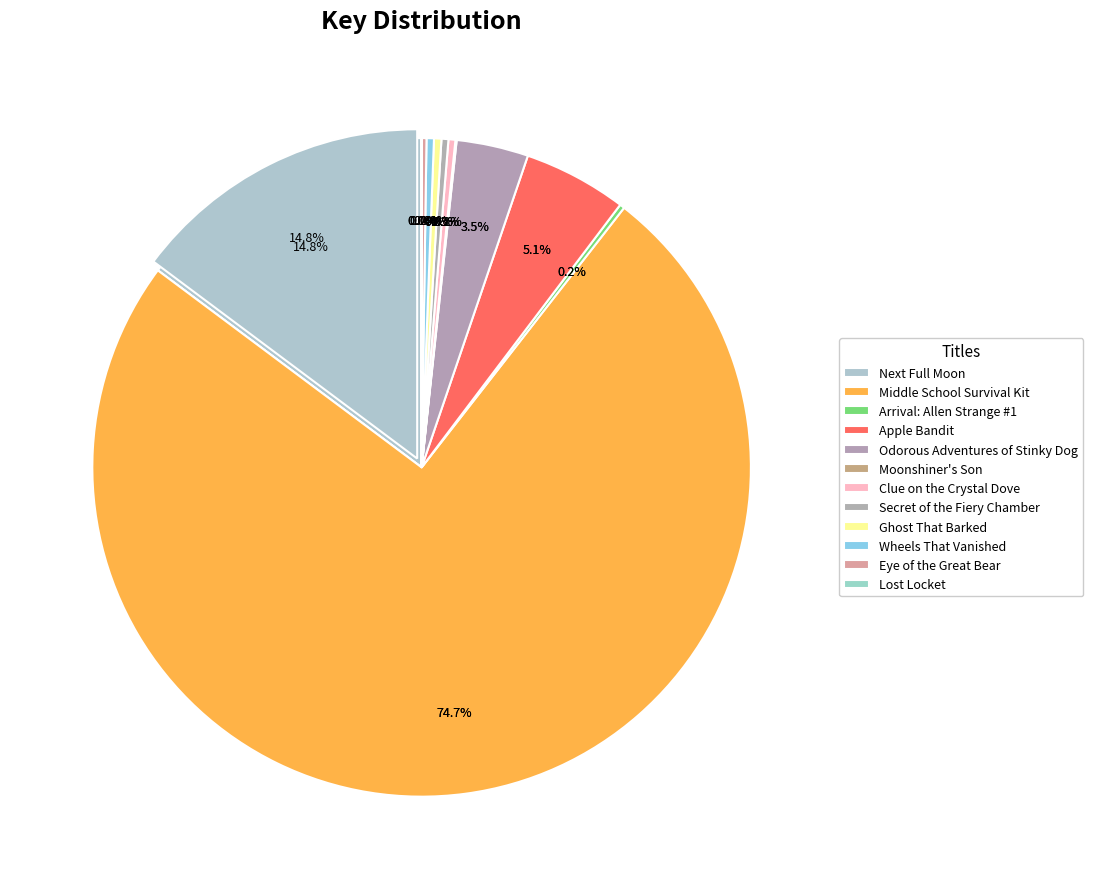

What is the ratio of the value at Clue on the Crystal Dove to the value at Arrival: Allen Strange #1?

1.4